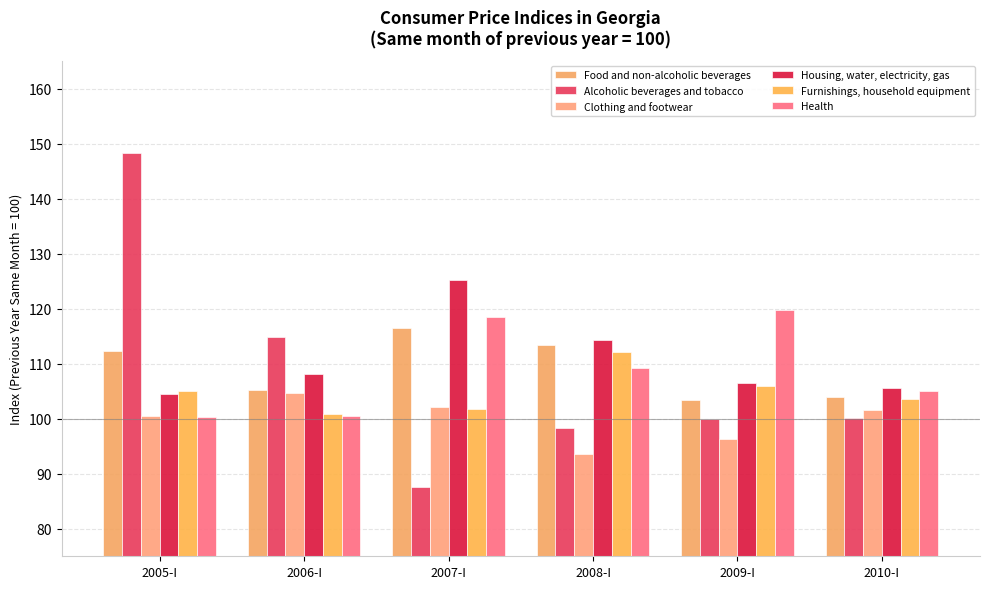

The Housing, water, electricity, gas series shows 168.9 at 2005-I. True or false?

False